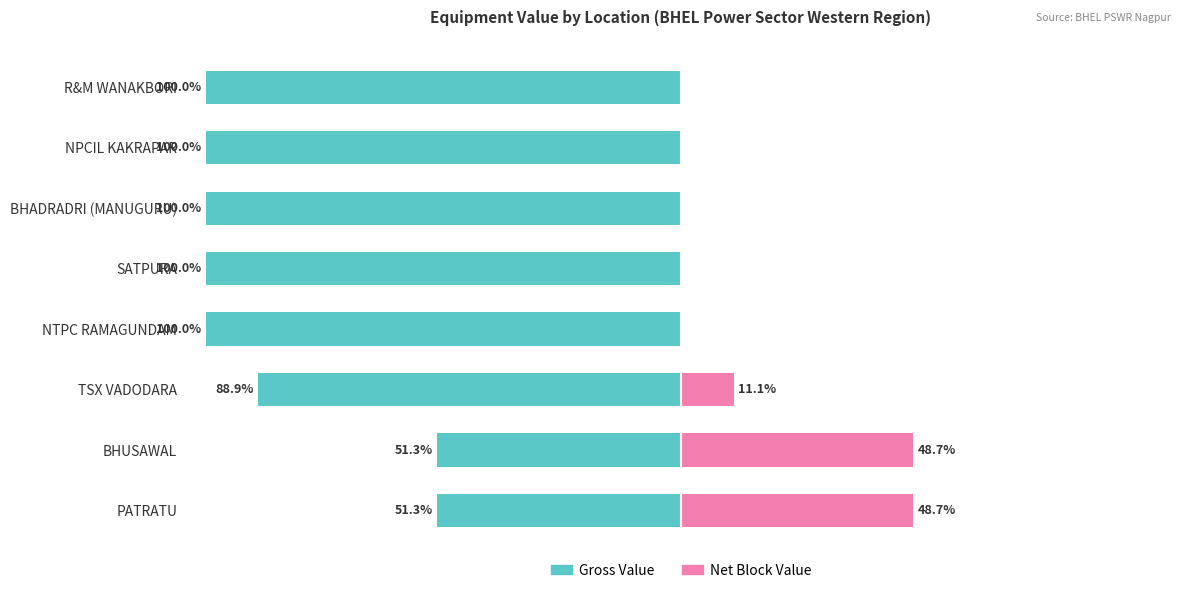

What is the difference between the maximum and minimum values in the Gross Value series?

48.7